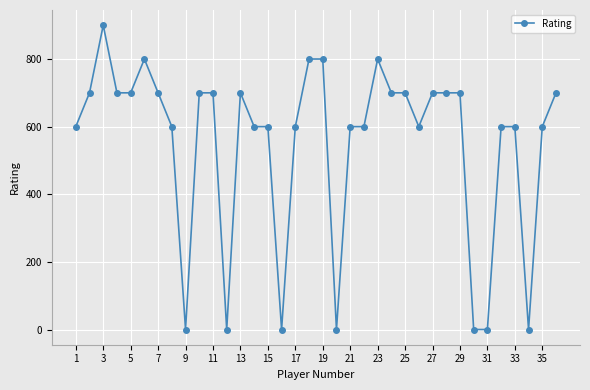

What is the average value?

550